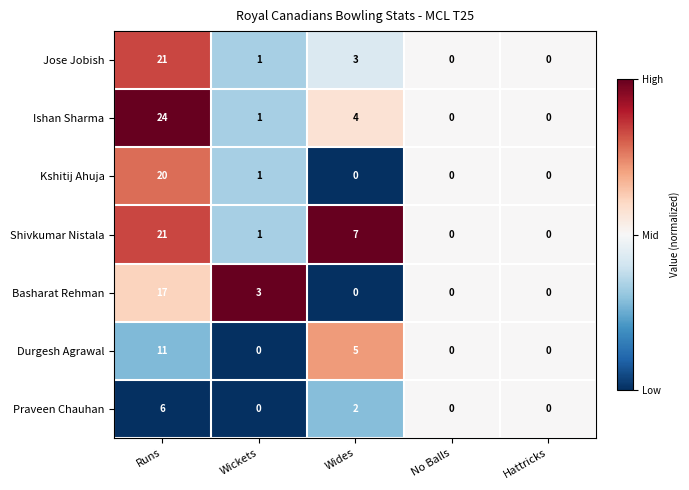

At which label does Praveen Chauhan reach its peak?

Runs